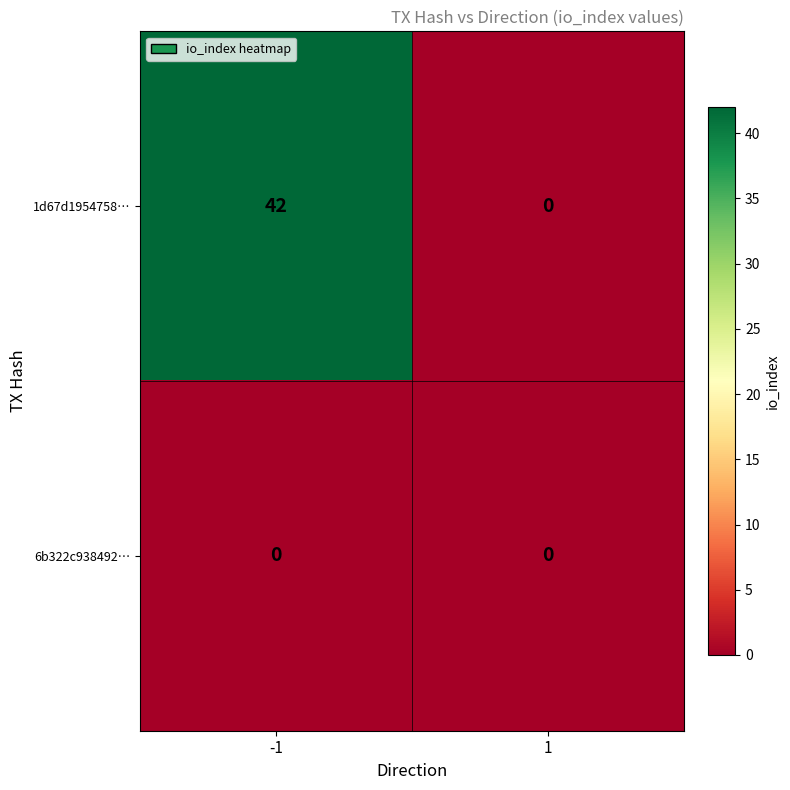

Reading left to right, what are all the values shown in this chart?

1d67d1954758…: 42	0
6b322c938492…: 0	0